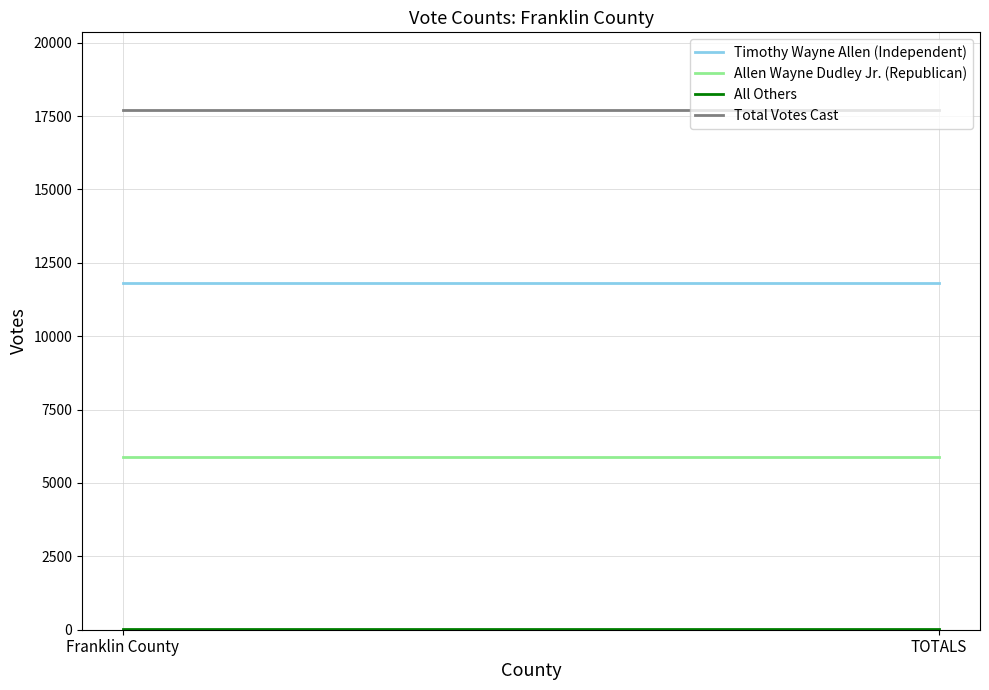

Where is Timothy Wayne Allen (Independent) nearest to the value 11804?

Franklin County